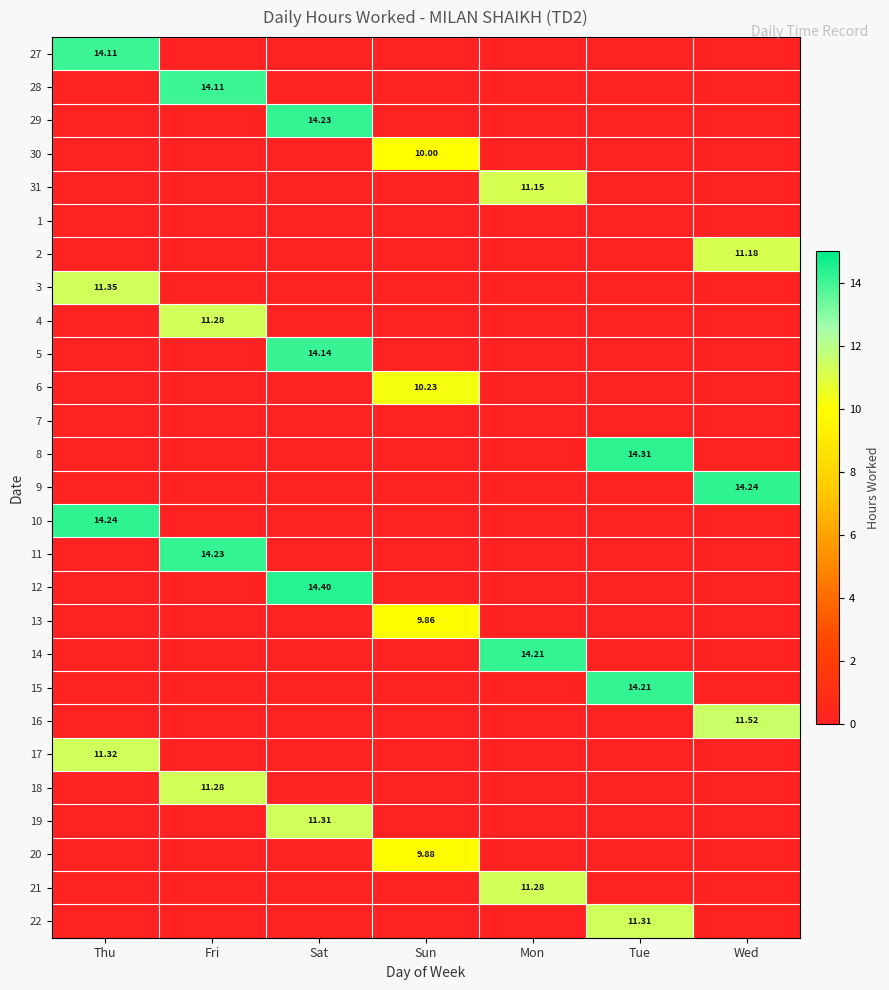

At how many categories does at least one series exceed 8?

7